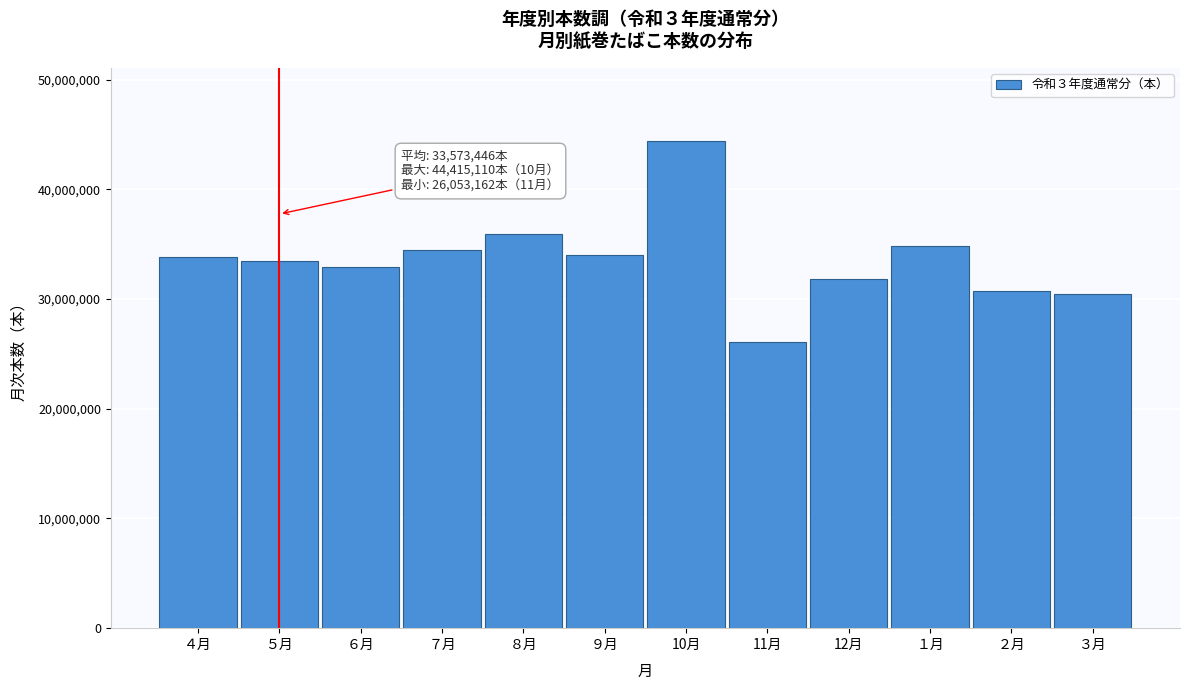

What is the sum of all values?

402881351